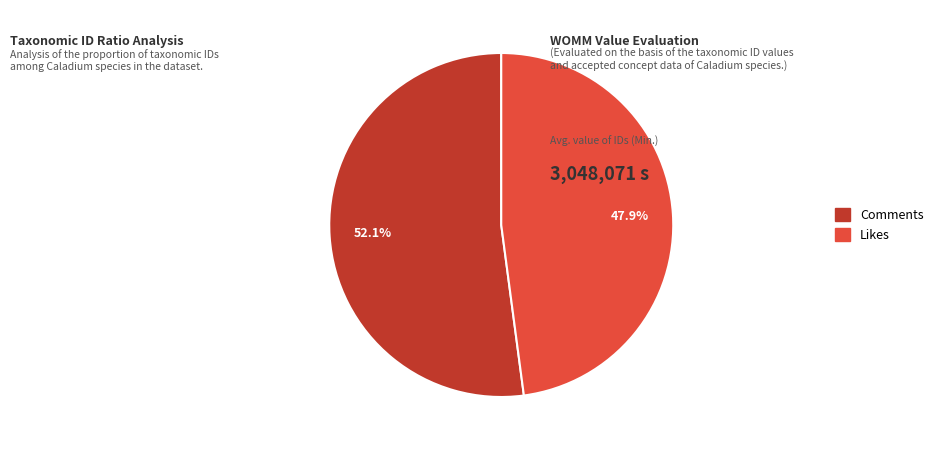

Count the number of slices in the pie.

2